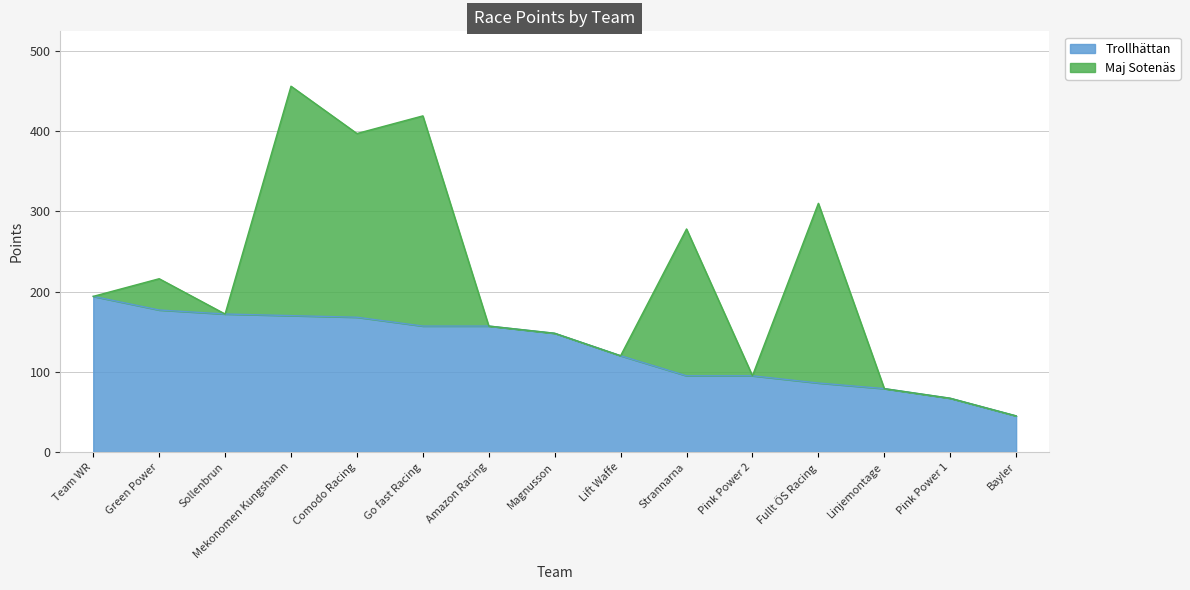

Which has a higher value, Sollenbrun or Mekonomen Kungshamn?

Sollenbrun